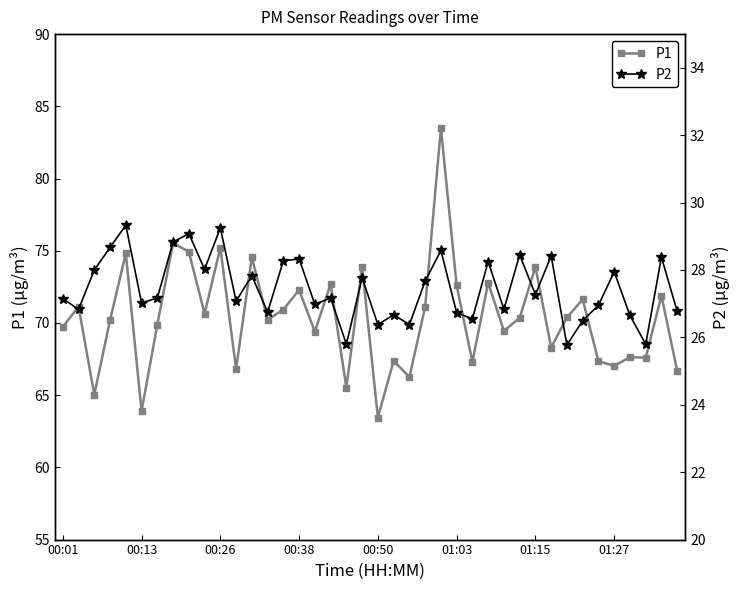

What is the lowest value of the P1 series?

63.5